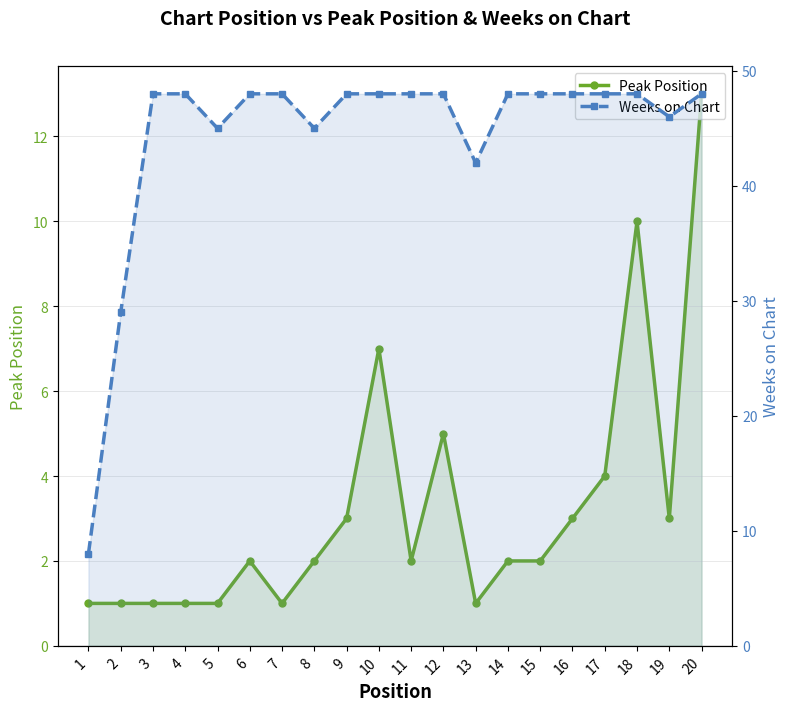

What is the value of the Weeks on Chart point at the 18th from the left?

48